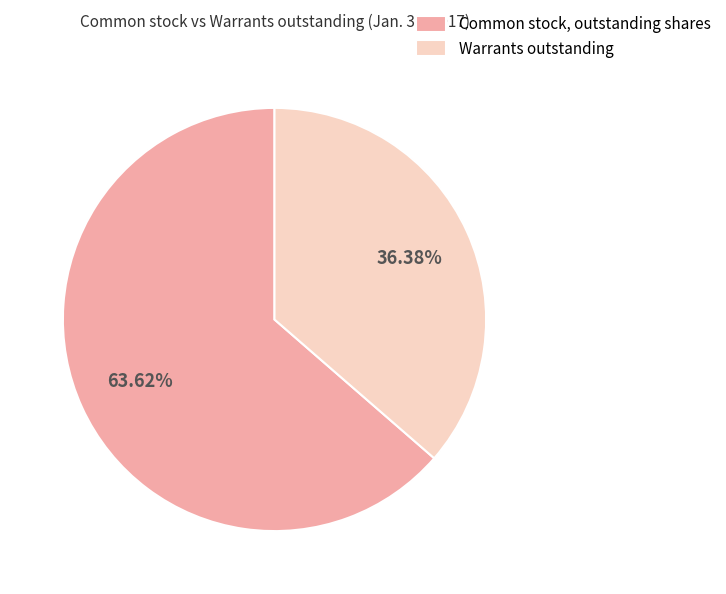

To the nearest percent, what is the difference between the largest and smallest slice percentages?

27%